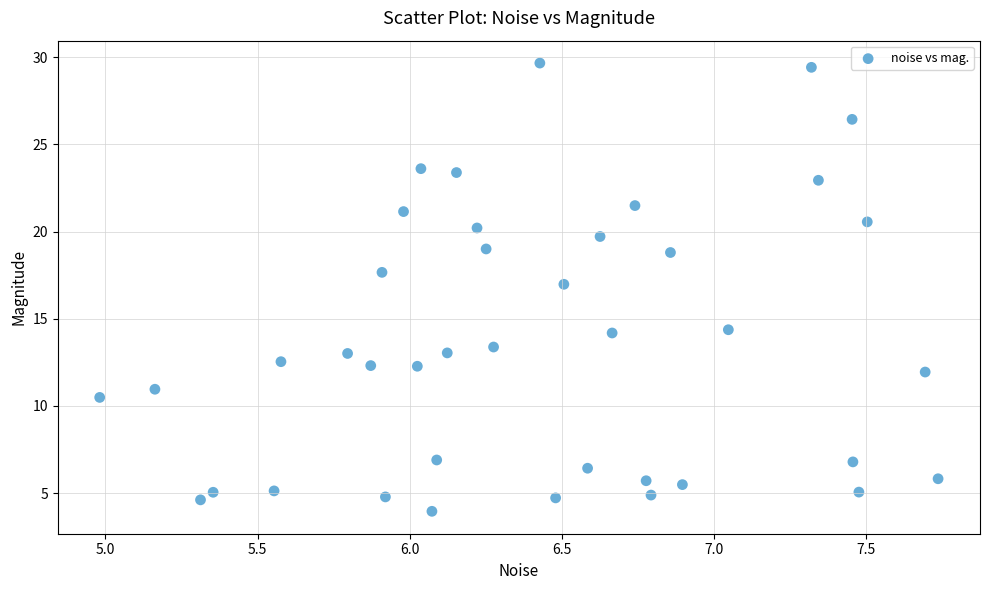

What Y value in the scatter plot is closest to 16?

17.0